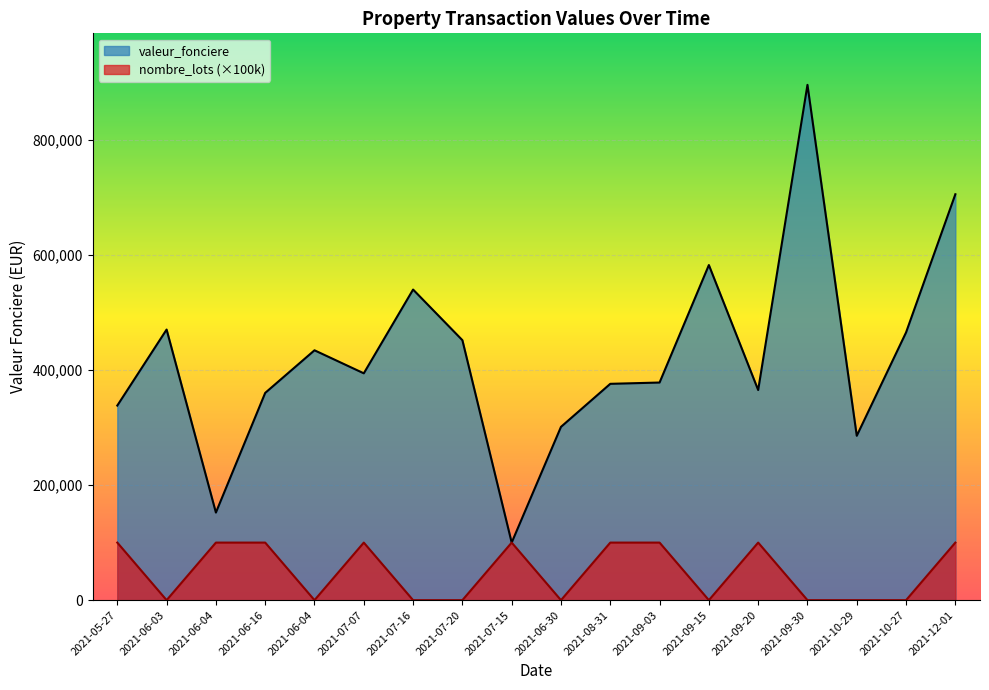

How many lines are shown in the chart?

2